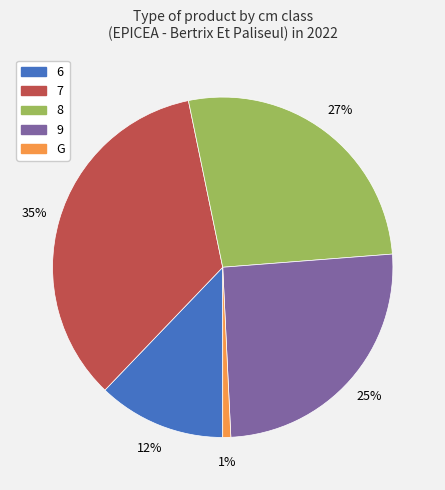

What is the largest slice in the pie chart?

7